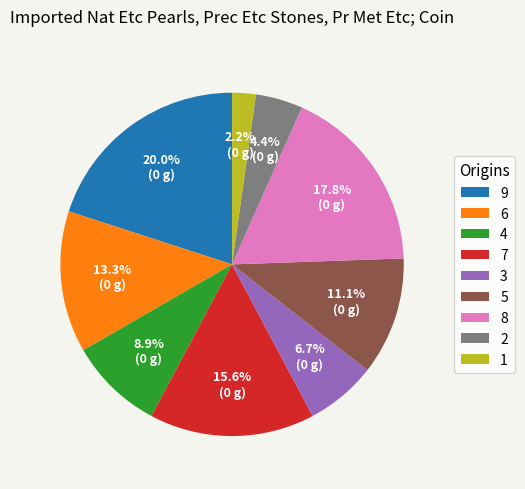

Is 2 the majority of the pie?

No